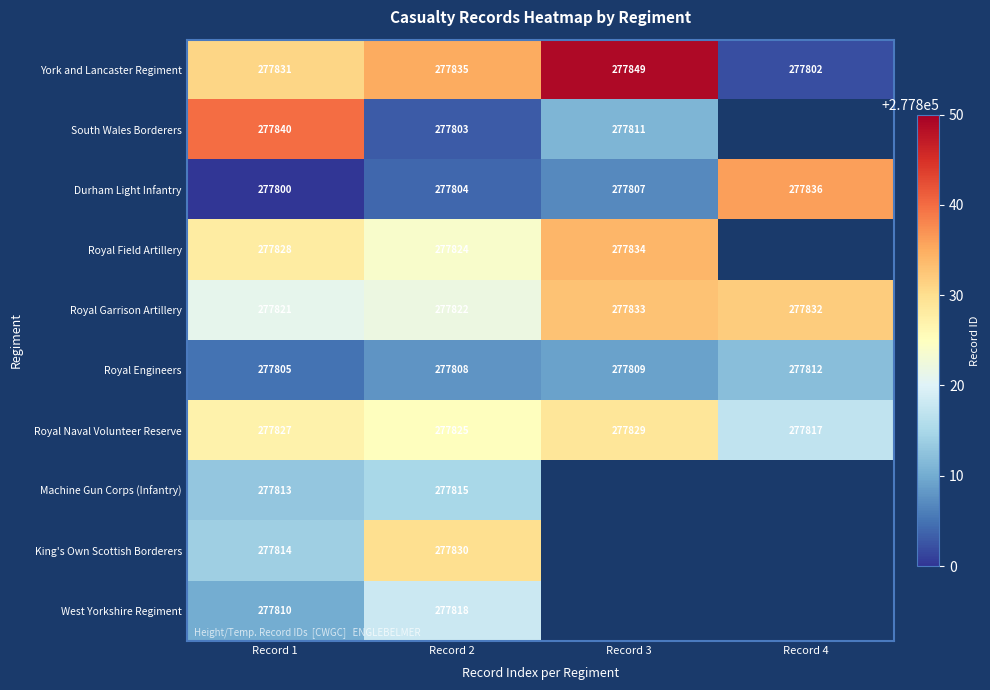

Is it true that York and Lancaster Regiment equals 424727.9 at Record 1?

False